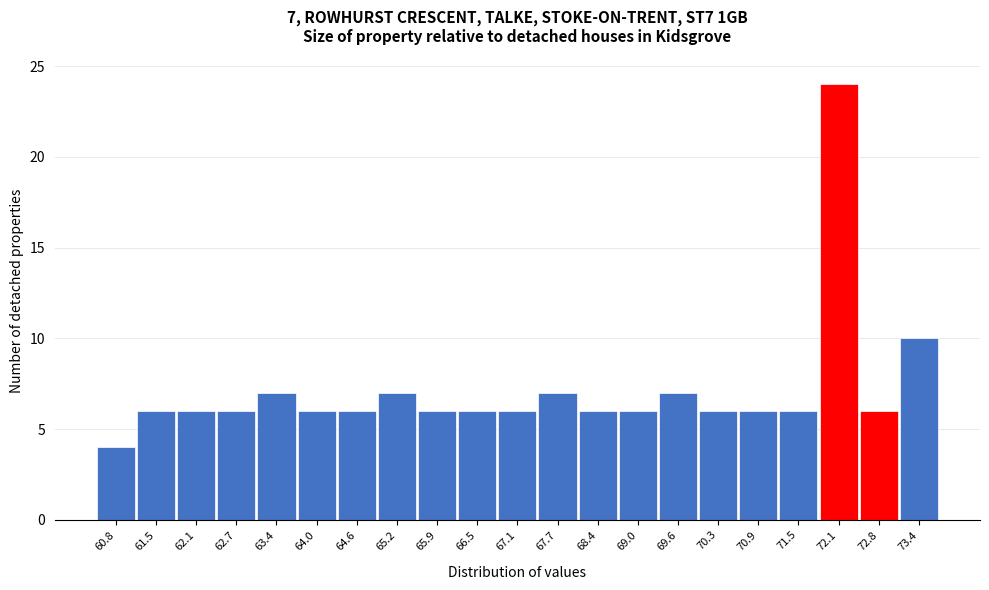

Which range on the x-axis has the tallest bar?

71.8 to 72.5